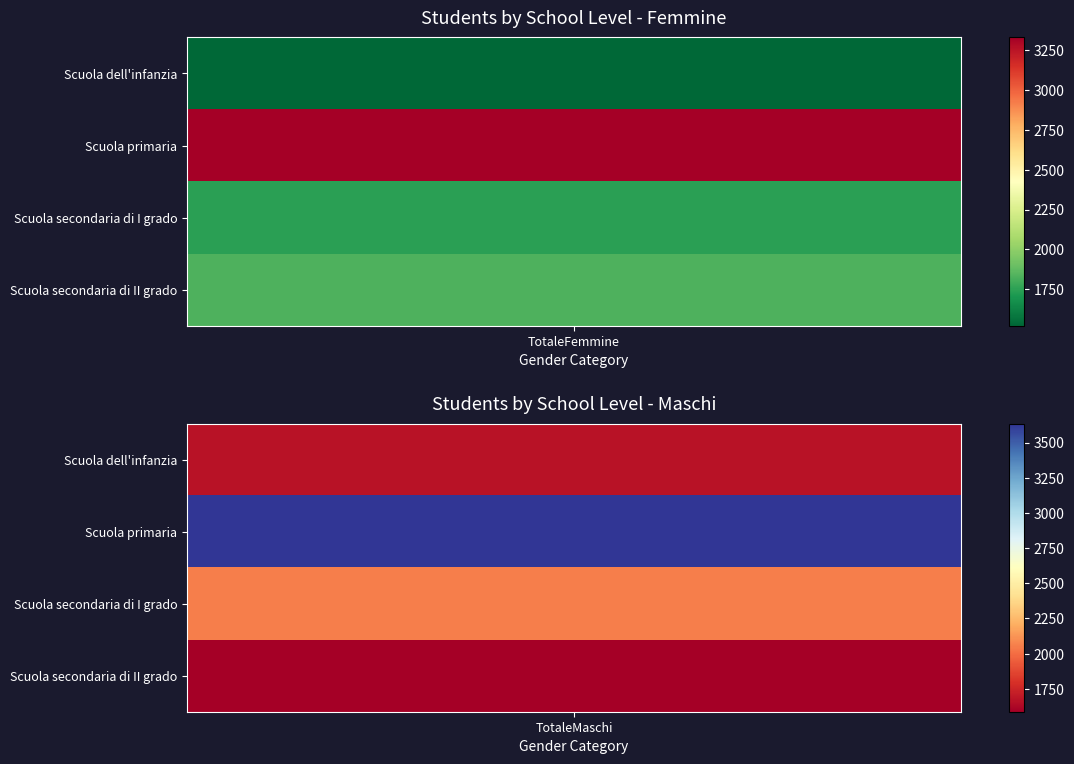

Reading left to right, transcribe all the data shown in this chart.

Scuola dell'infanzia: 1523	1670
Scuola primaria: 3328	3635
Scuola secondaria di I grado: 1747	2055
Scuola secondaria di II grado: 1829	1587